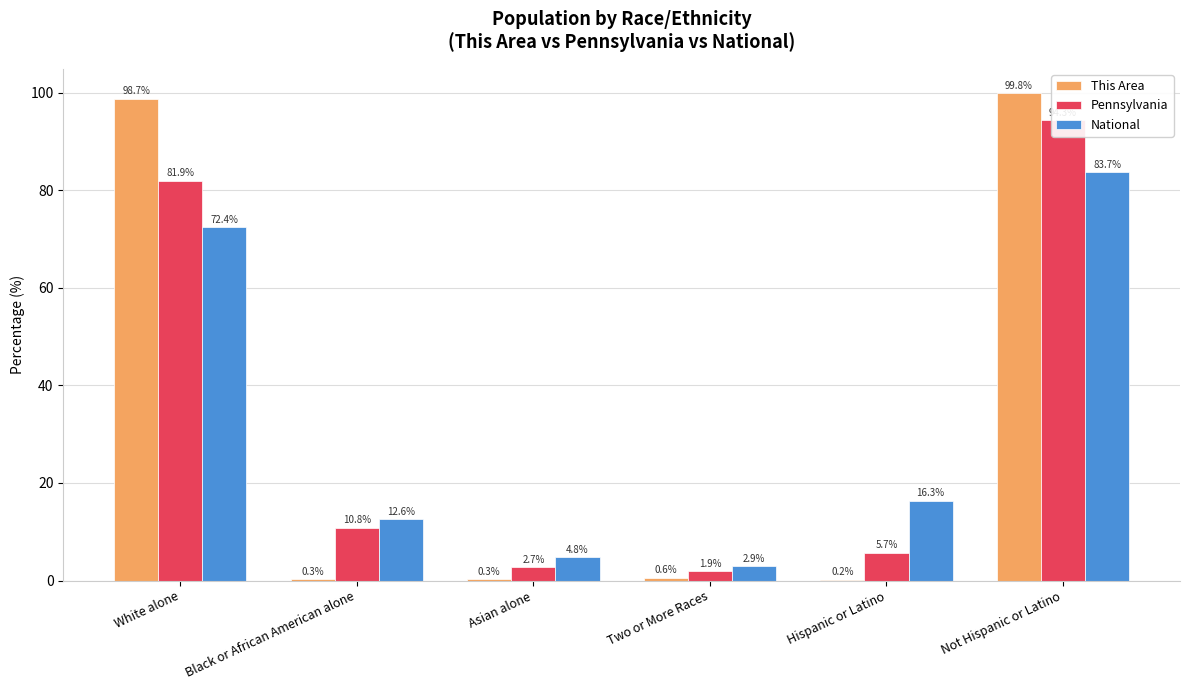

What position from the left is White alone?

1